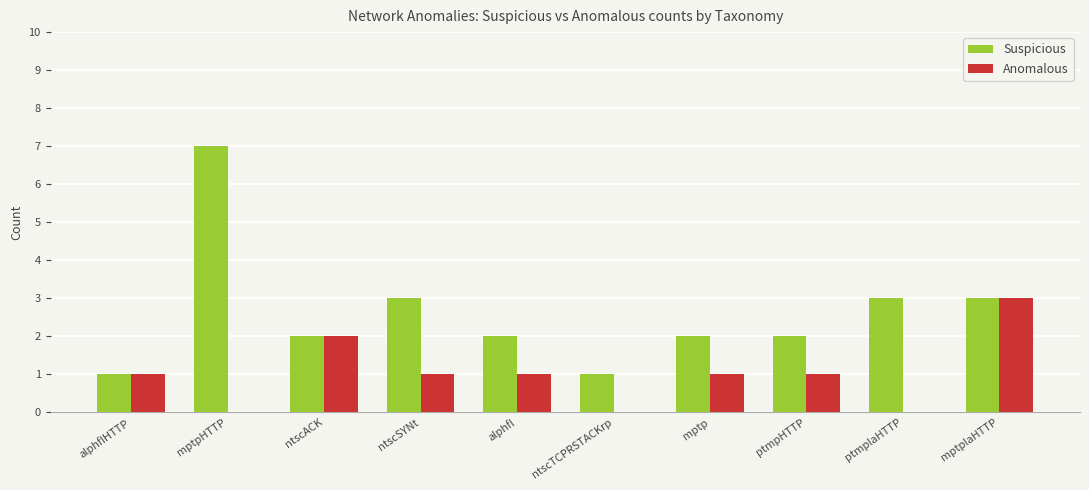

Count the number of categories in the chart.

10